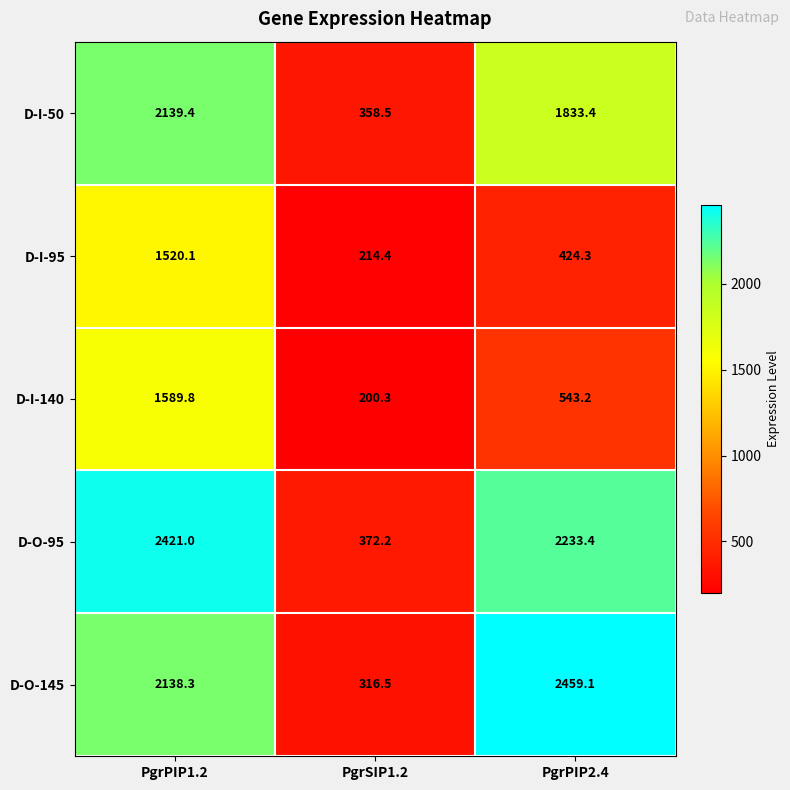

How many series are shown in this chart?

5